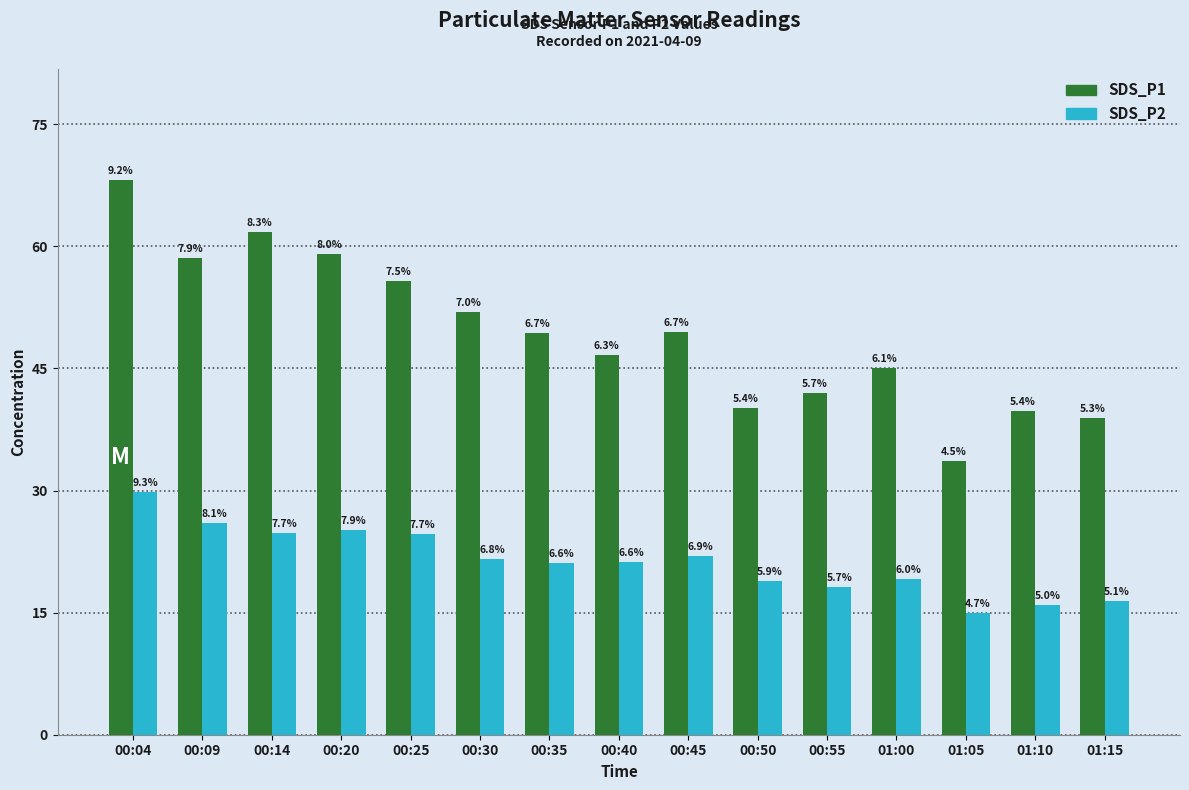

What are all the series names shown in the legend?

SDS_P1, SDS_P2